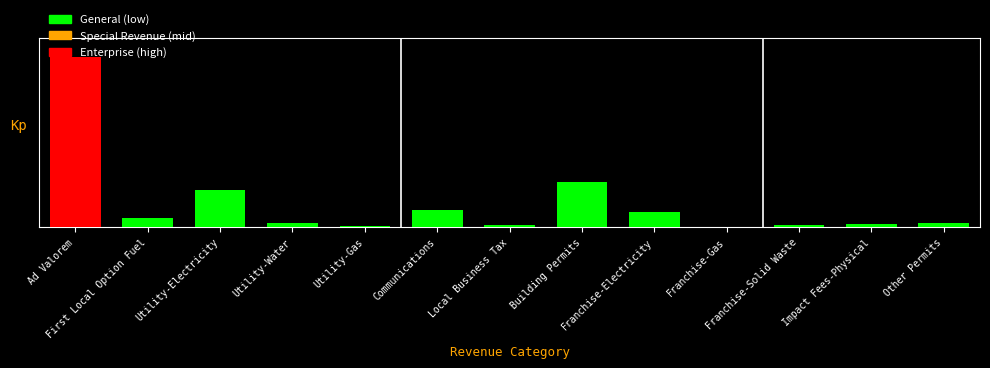

Which category has the lowest value across all series?

Franchise-Gas